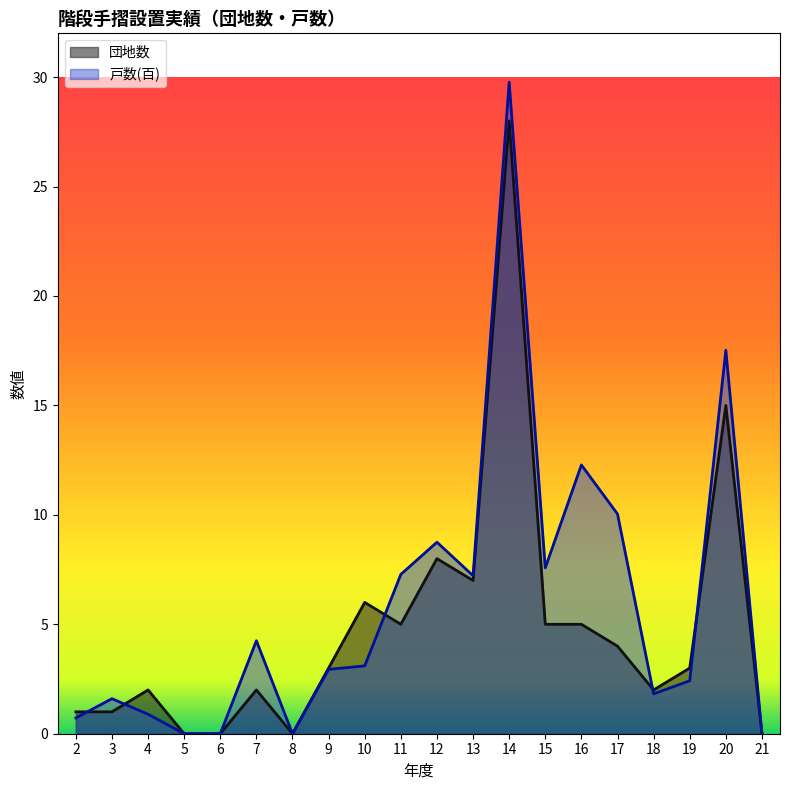

The 団地数 series shows 7.0 at 13. True or false?

True